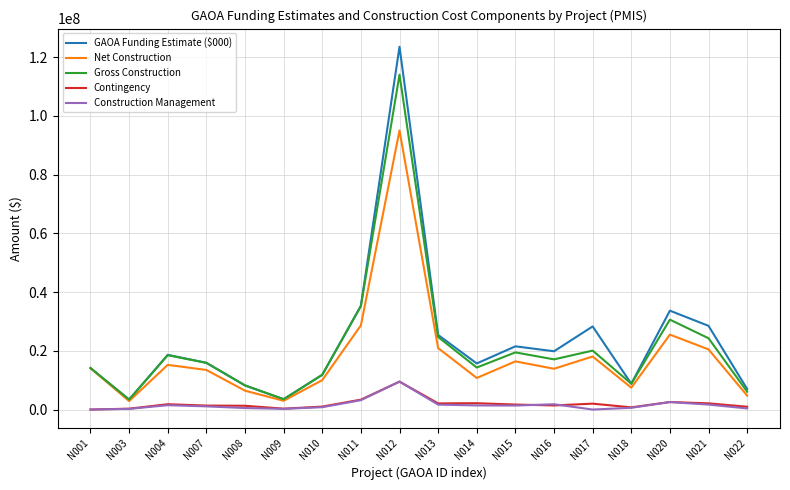

What is the average value of the Contingency series?

1921651.6